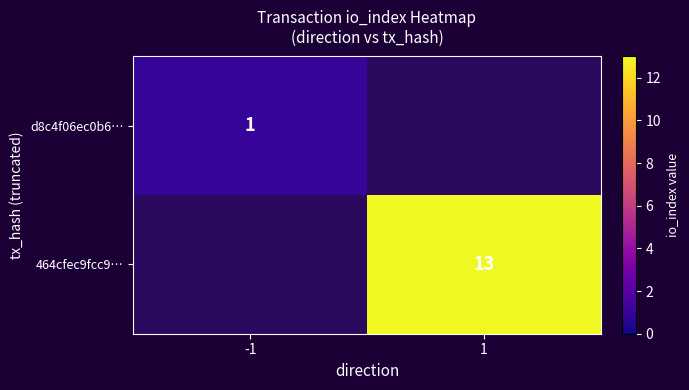

The d8c4f06ec0b6… series shows 2 at -1. True or false?

False